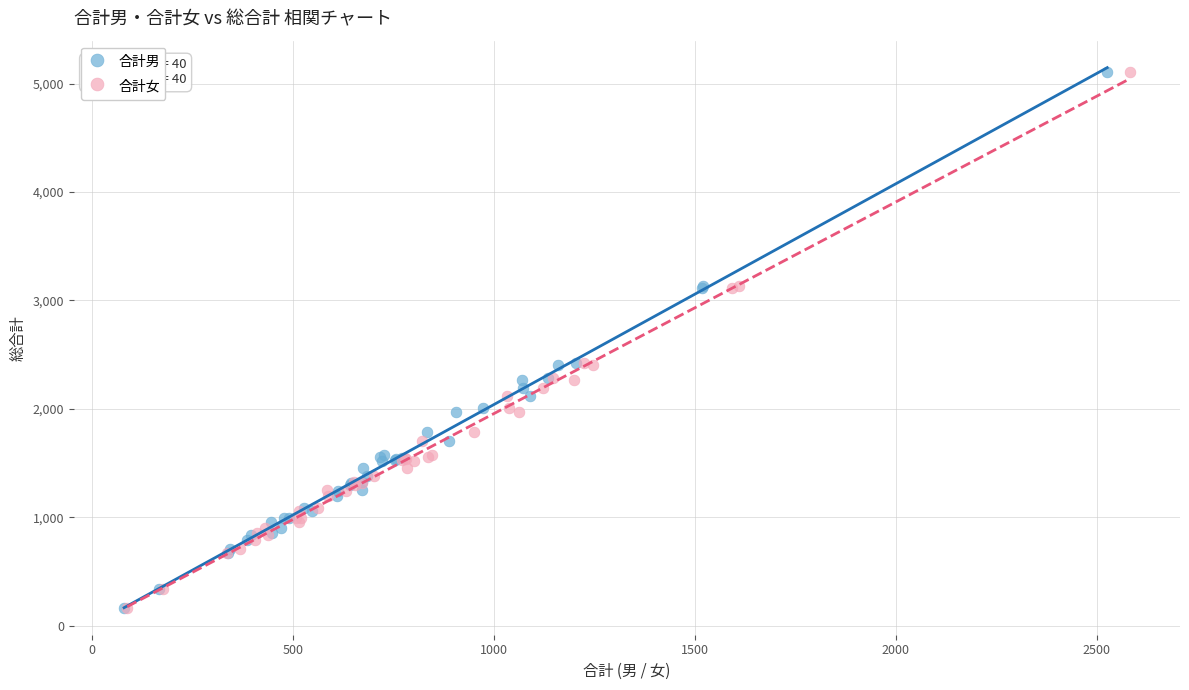

What are all the series names shown in the legend?

合計男, 合計女